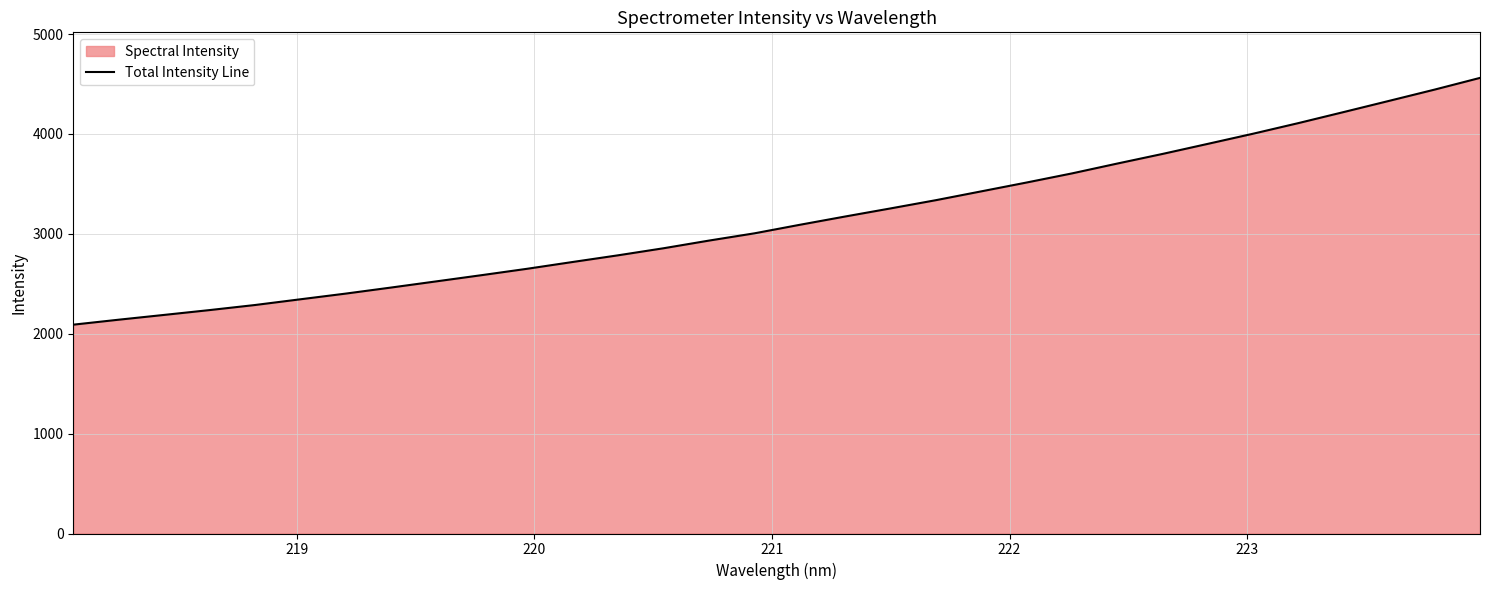

What is the greatest value displayed?

4560.9